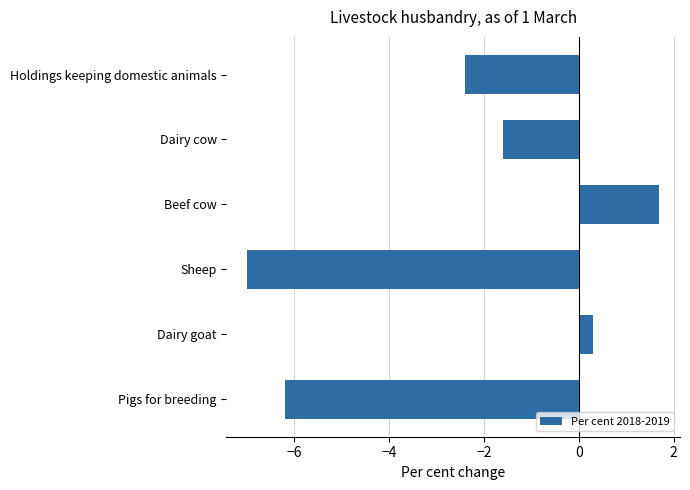

List the labels in order of value, smallest first.

Sheep, Pigs for breeding, Holdings keeping domestic animals, Dairy cow, Dairy goat, Beef cow